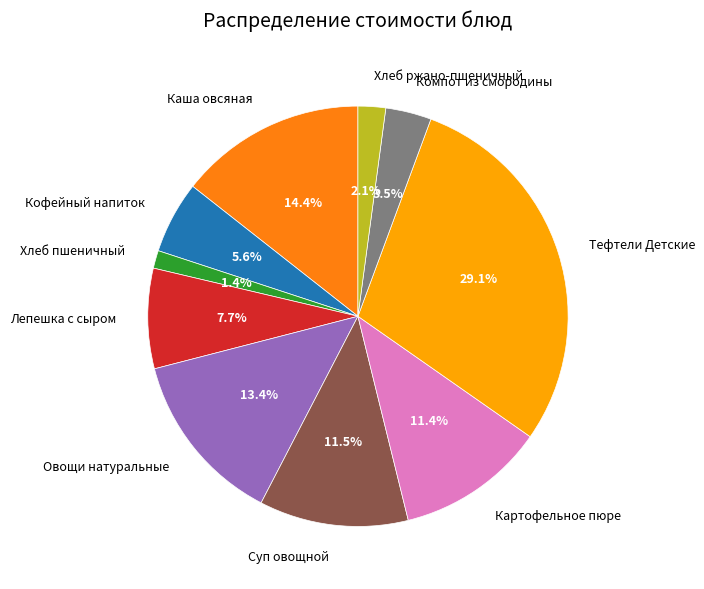

Count the number of slices in the pie.

10